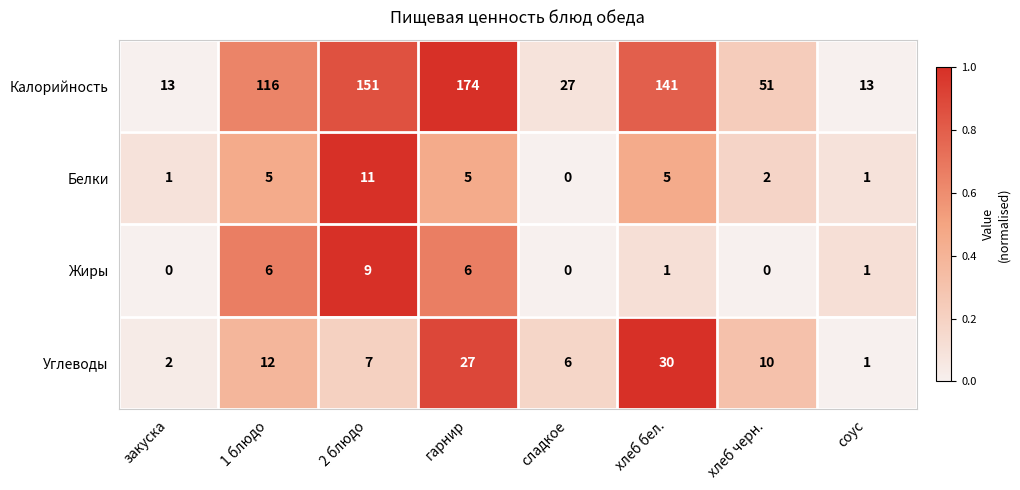

At which category does the chart reach its peak across all series?

гарнир